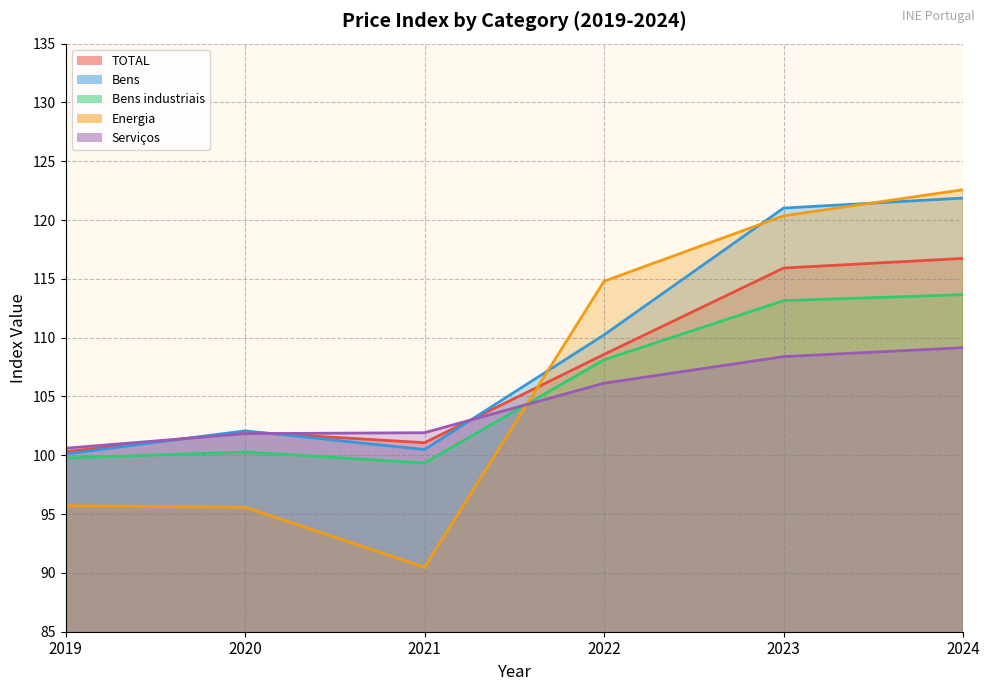

Between 2021 and 2019, which is larger?

2021